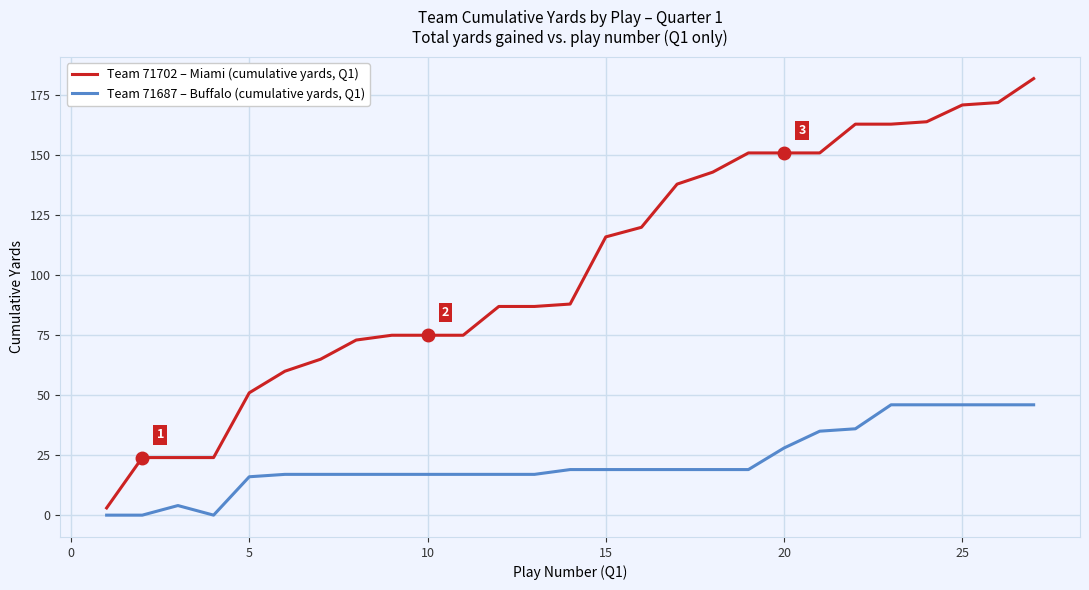

True or false: Team 71702 – Miami (cumulative yards, Q1) and Team 71687 – Buffalo (cumulative yards, Q1) cross at least once.

False